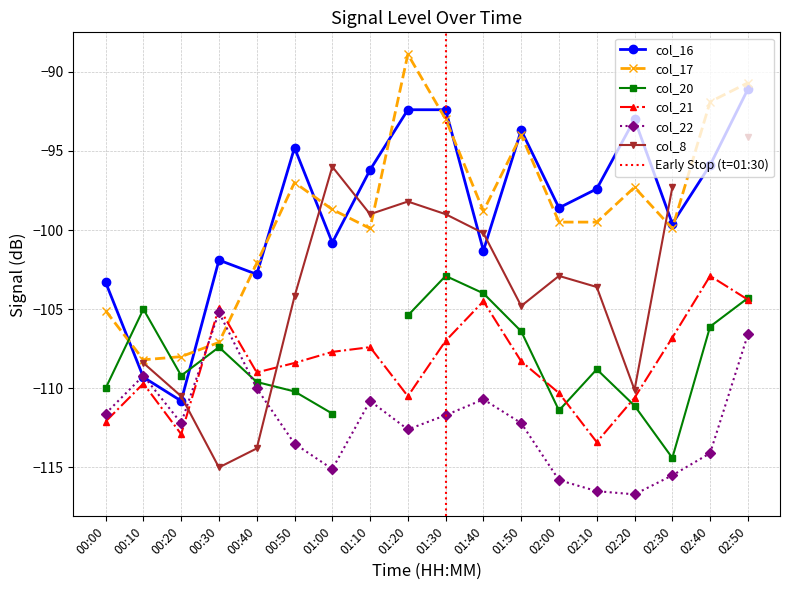

Which series ends up on top after the final intersection of col_22 and col_16?

col_16